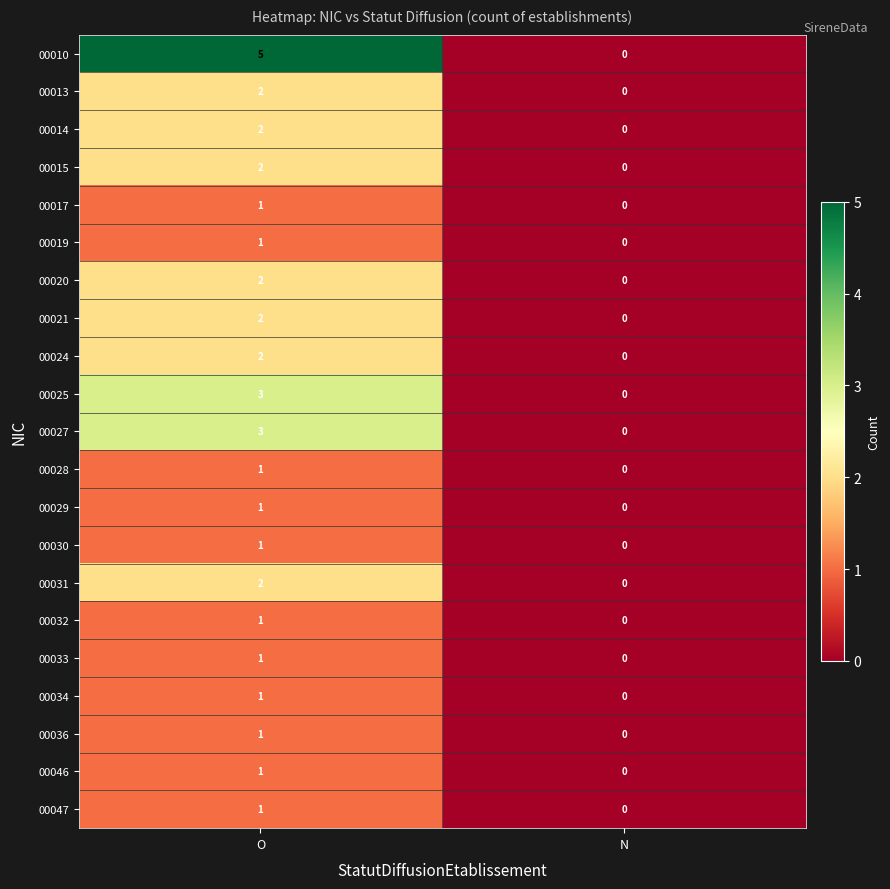

List the labels in order of 00015 value, smallest first.

N, O